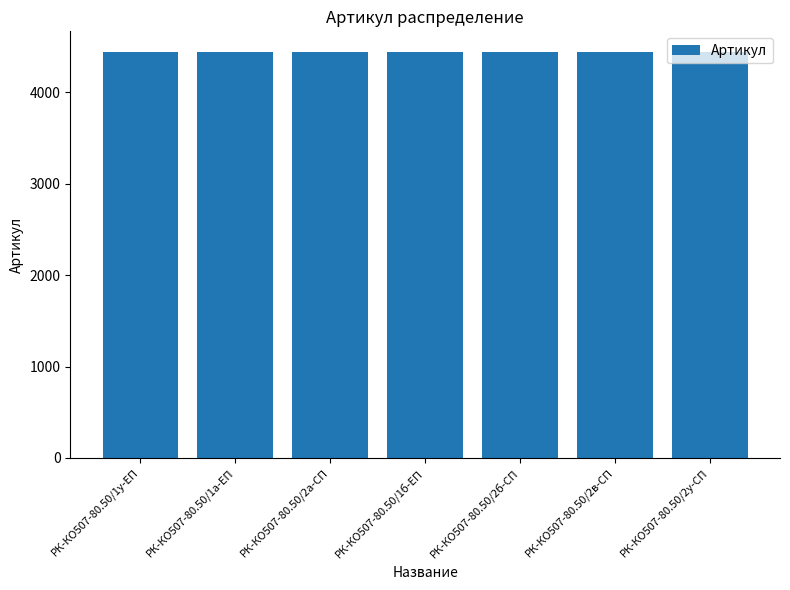

How many values are between 4441 and 4445?

5